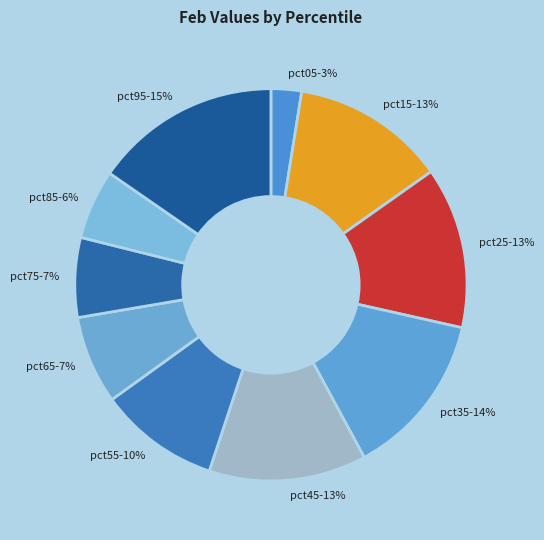

To the nearest percent, what percentage of the pie is pct25-13%?

13%